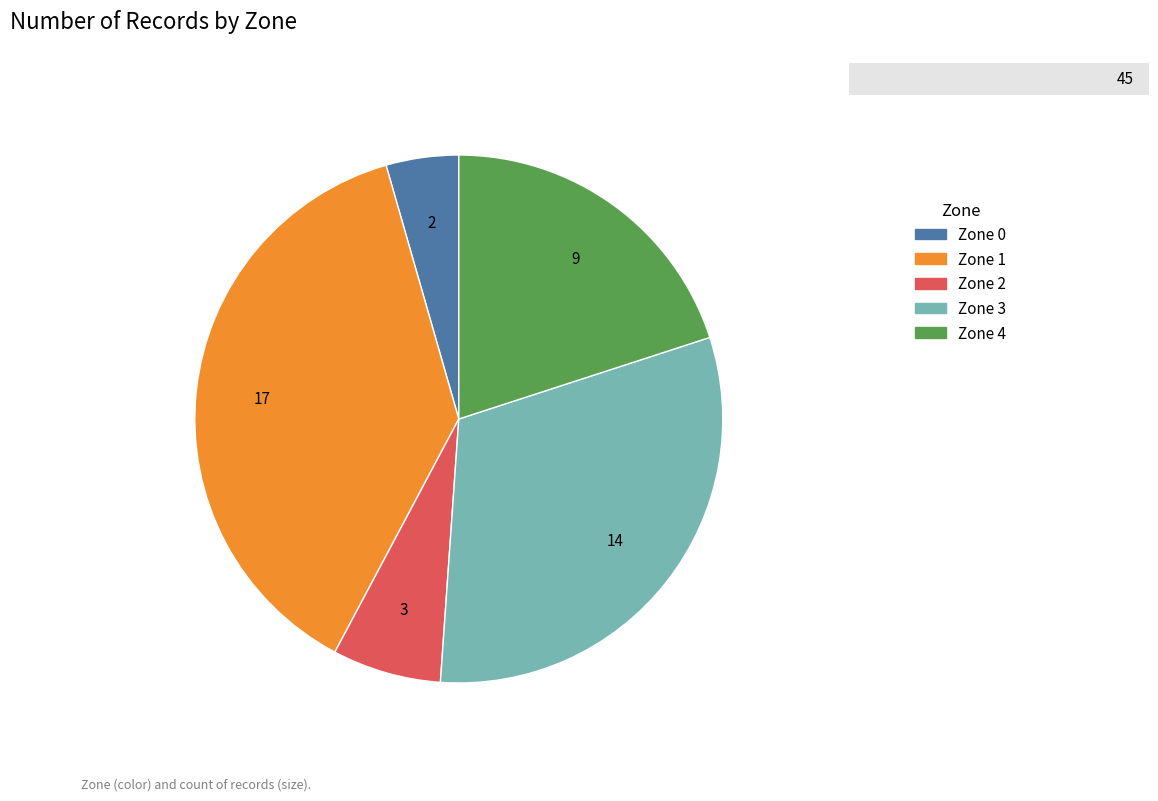

Does any single category account for the majority?

No